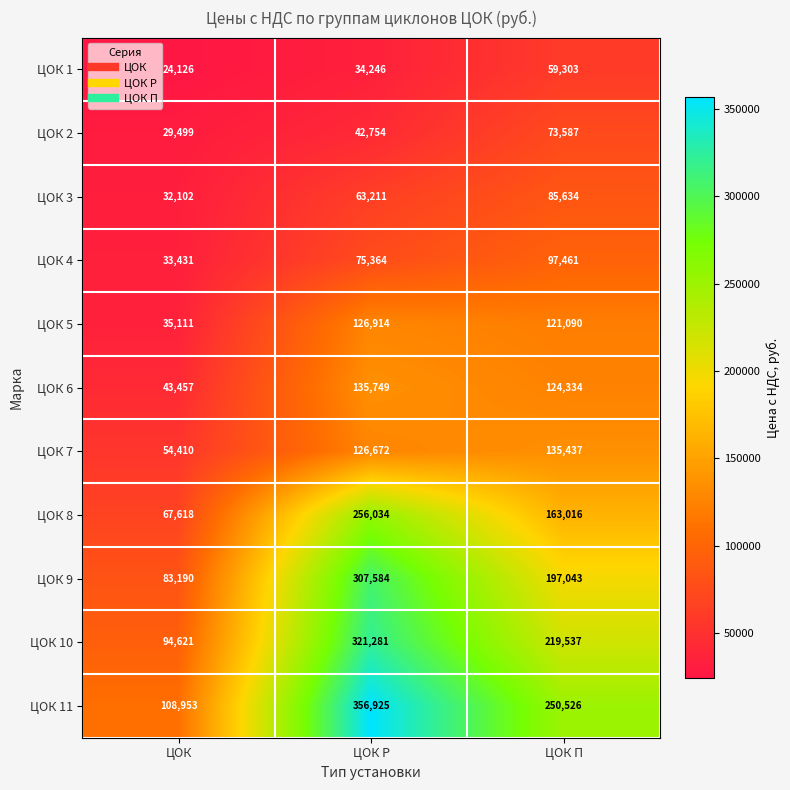

Is it true that ЦОК 6 equals 43457 at ЦОК?

True